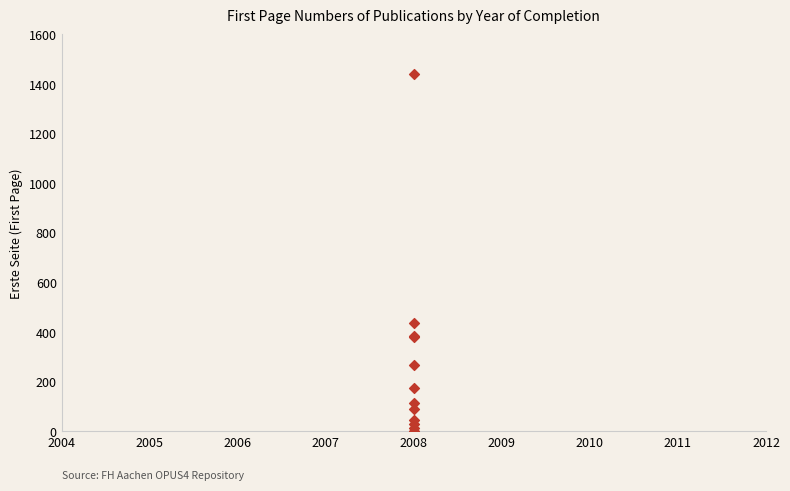

What Y value in the scatter plot is closest to 720?

435